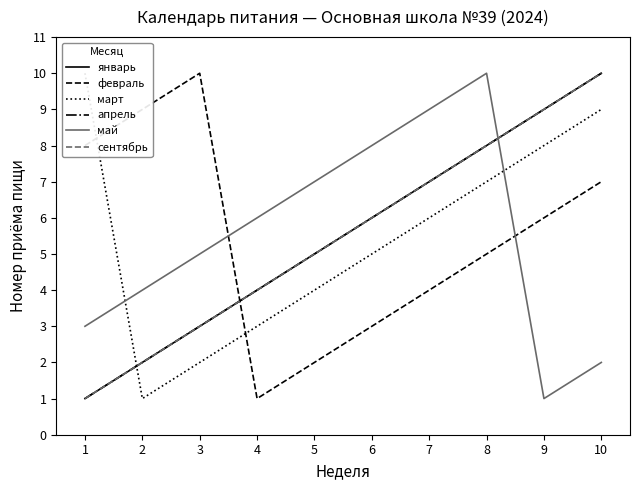

At which category does март reach its first local valley?

2